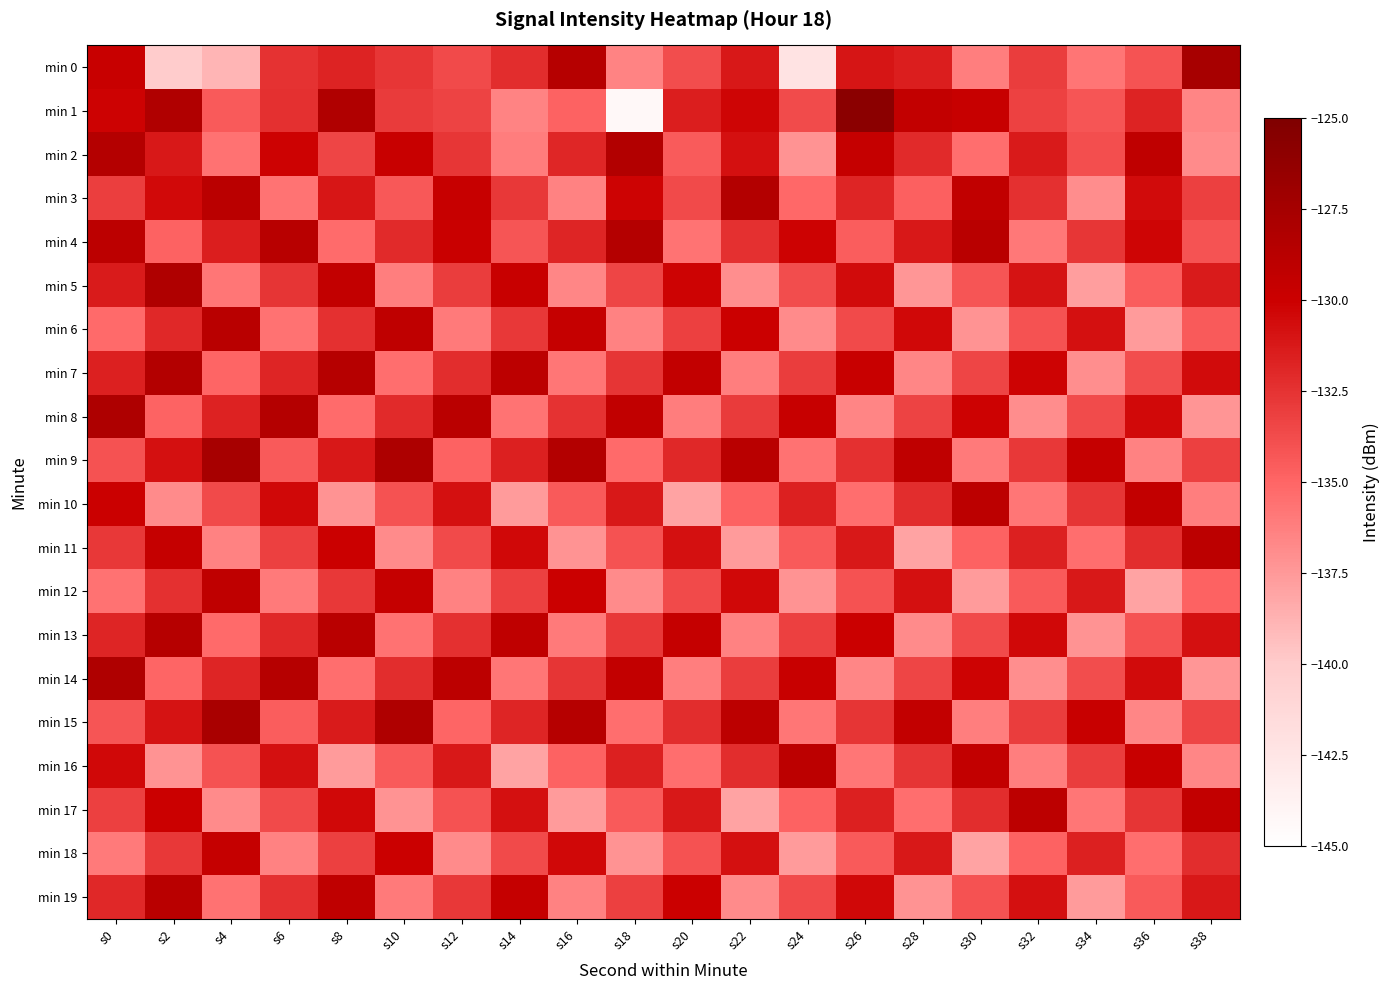

What is the minimum value shown in the chart?

-144.3